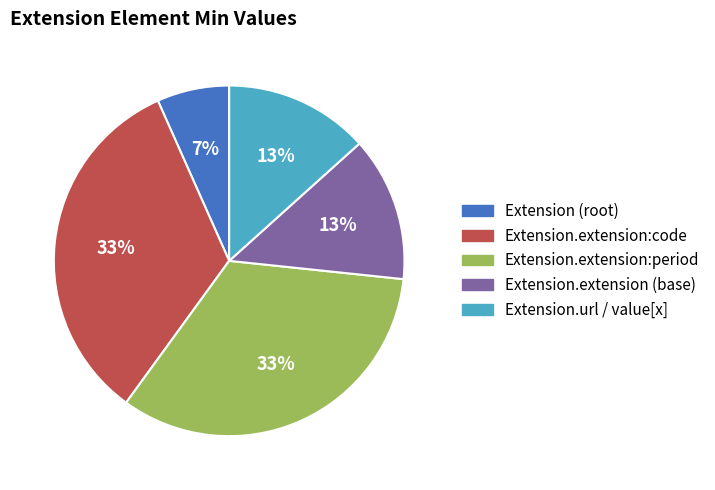

To the nearest percent, what is the average slice percentage?

20%